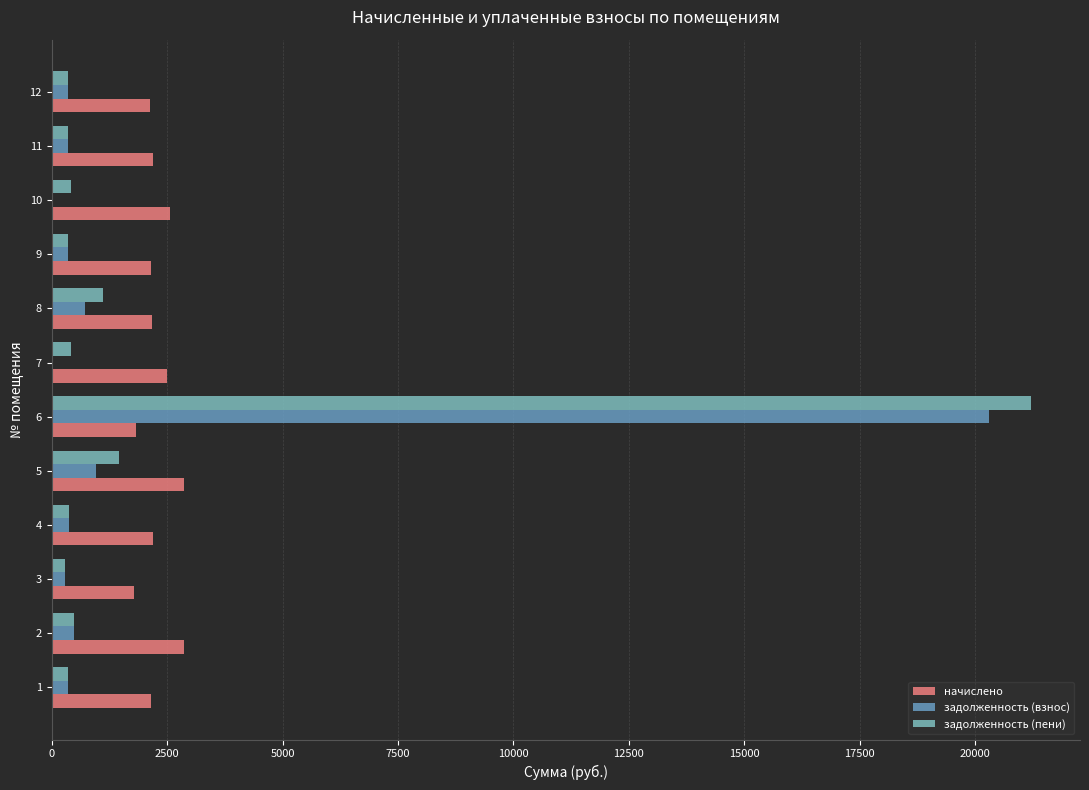

Which series has the widest spread of values?

задолженность (пени)